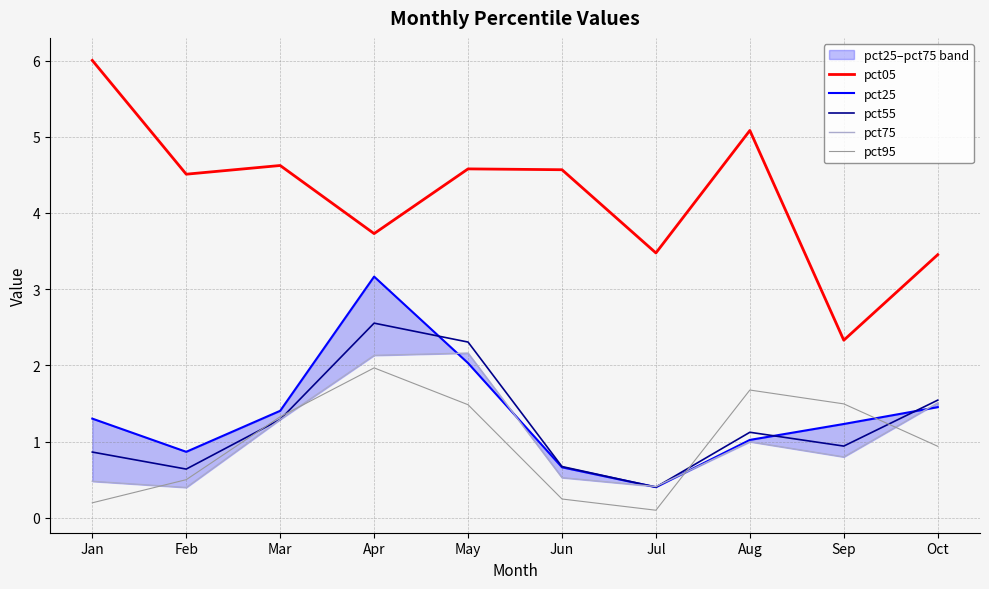

At which category is the sum across all series the highest?

Apr